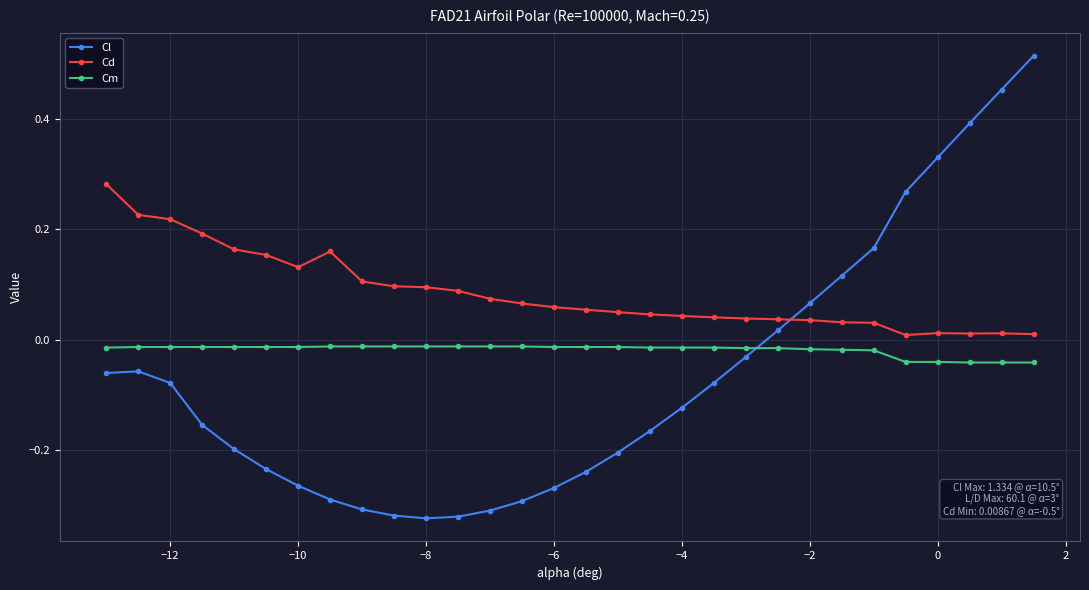

List the series in order of their peak value, lowest first.

Cm, Cd, Cl